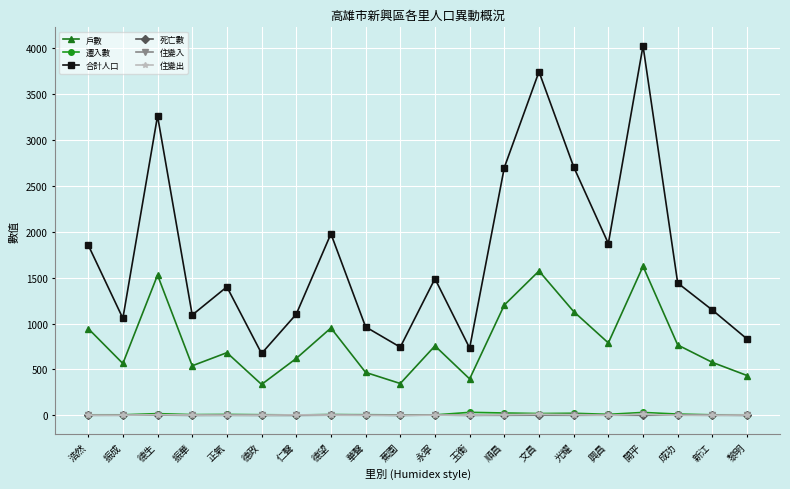

True or false: 住變出 and 合計人口 cross at least once.

False